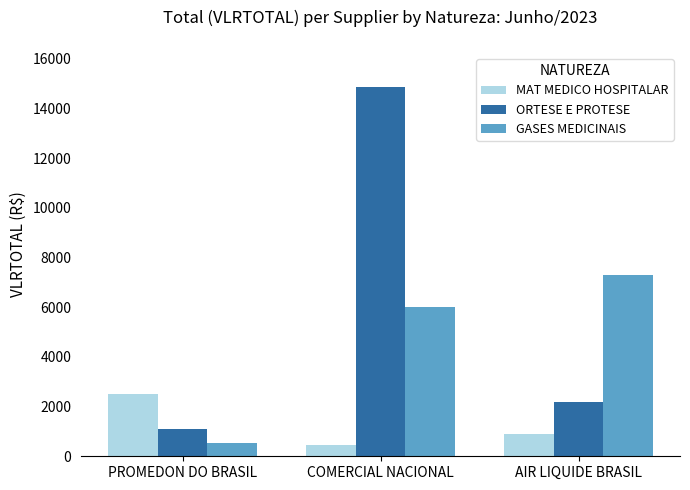

What is the label of the 1st bar from the right?

AIR LIQUIDE BRASIL